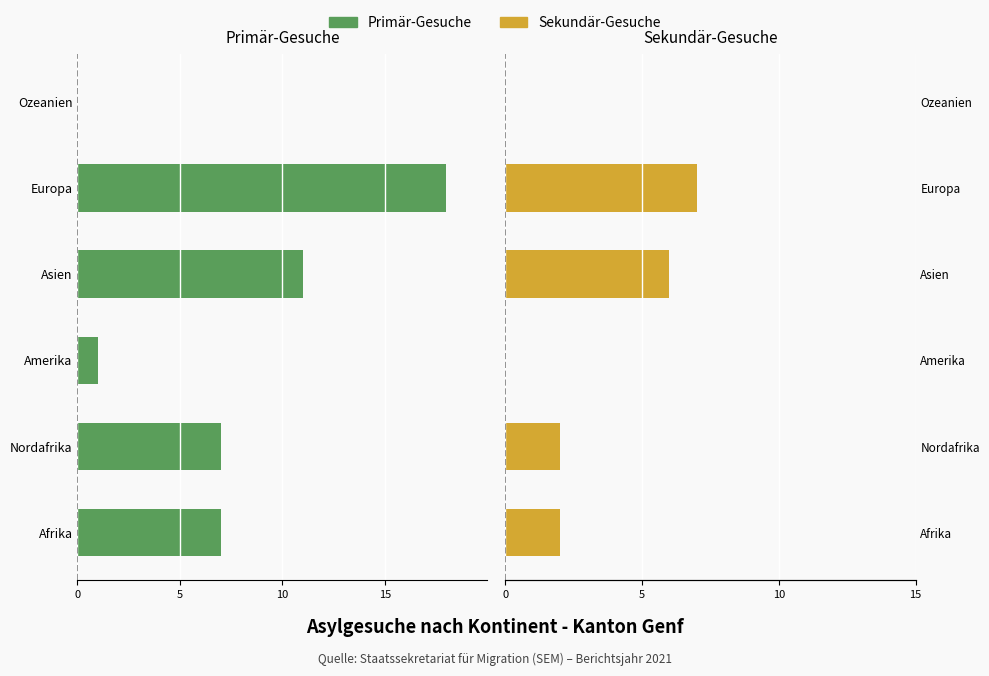

Rank the series at Amerika from highest to lowest value.

Sekundär-Gesuche, Primär-Gesuche